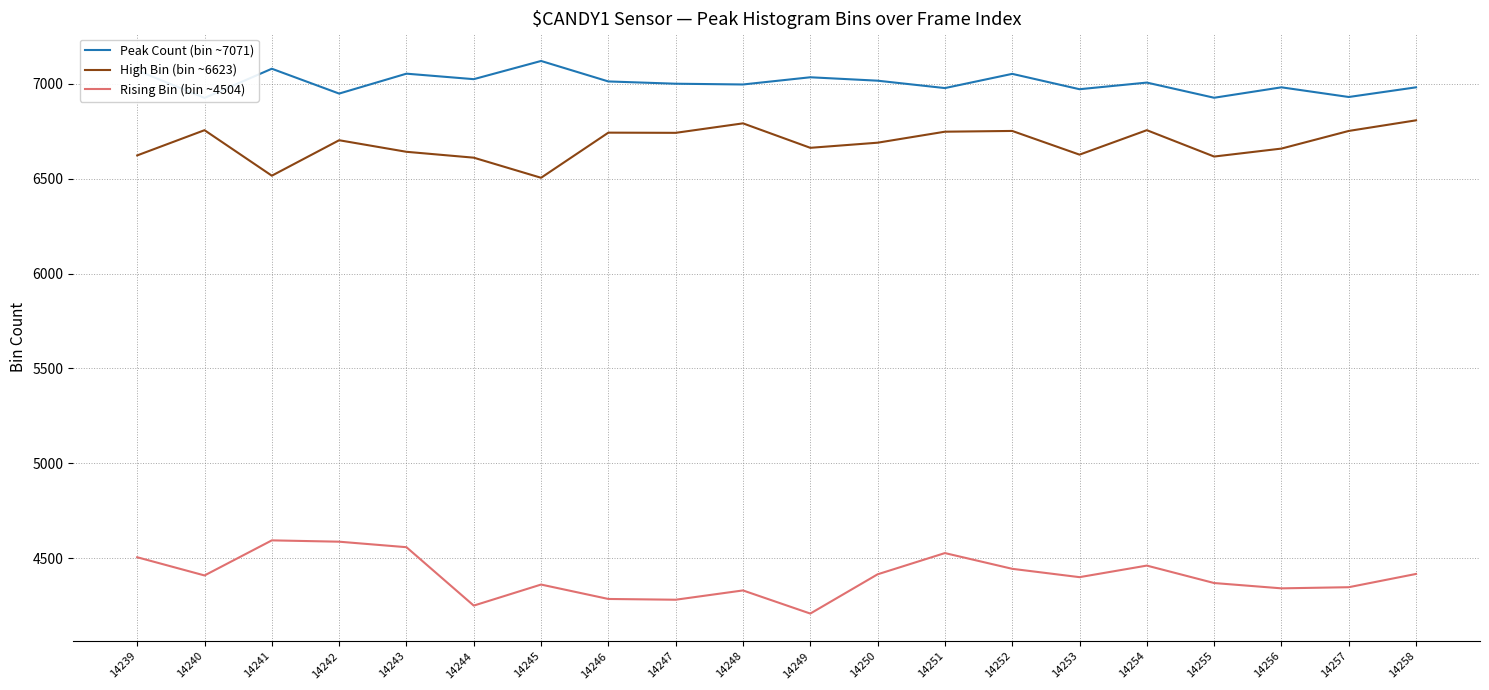

Where is Peak Count (bin ~7071) nearest to the value 7023?

14244